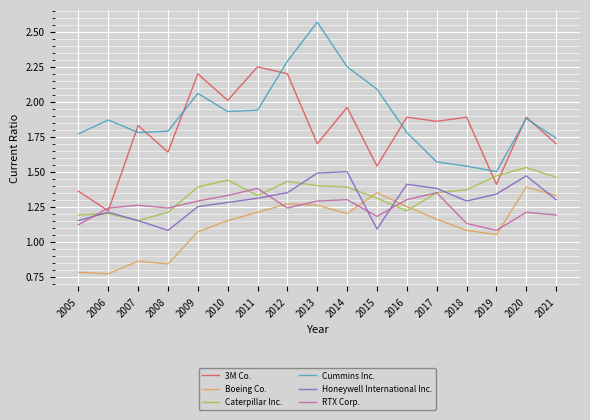

True or false: Honeywell International Inc. has a value of 1.9 at 2006.

False